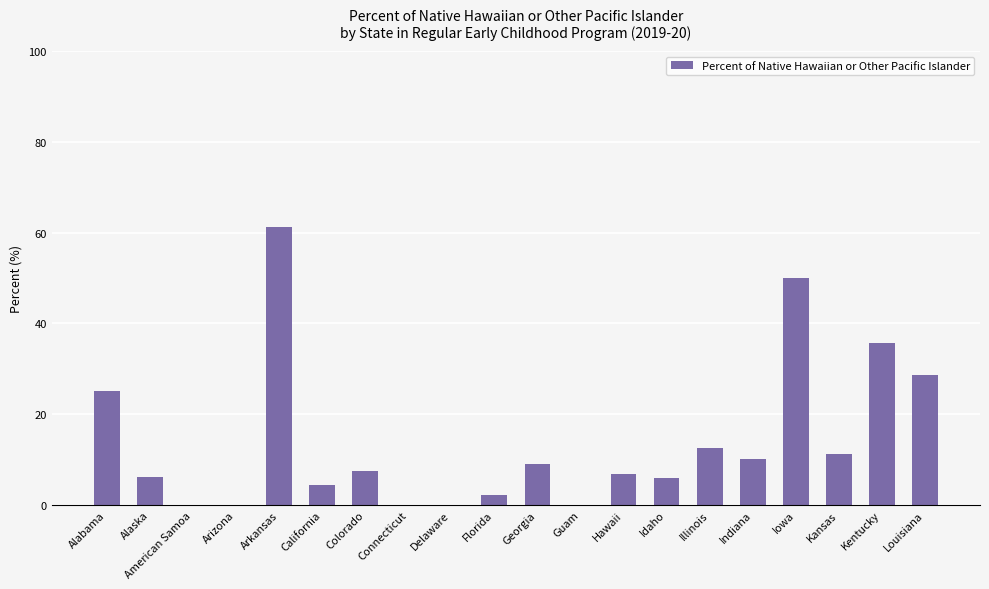

The chart shows a value of 7.4 at Colorado. True or false?

True